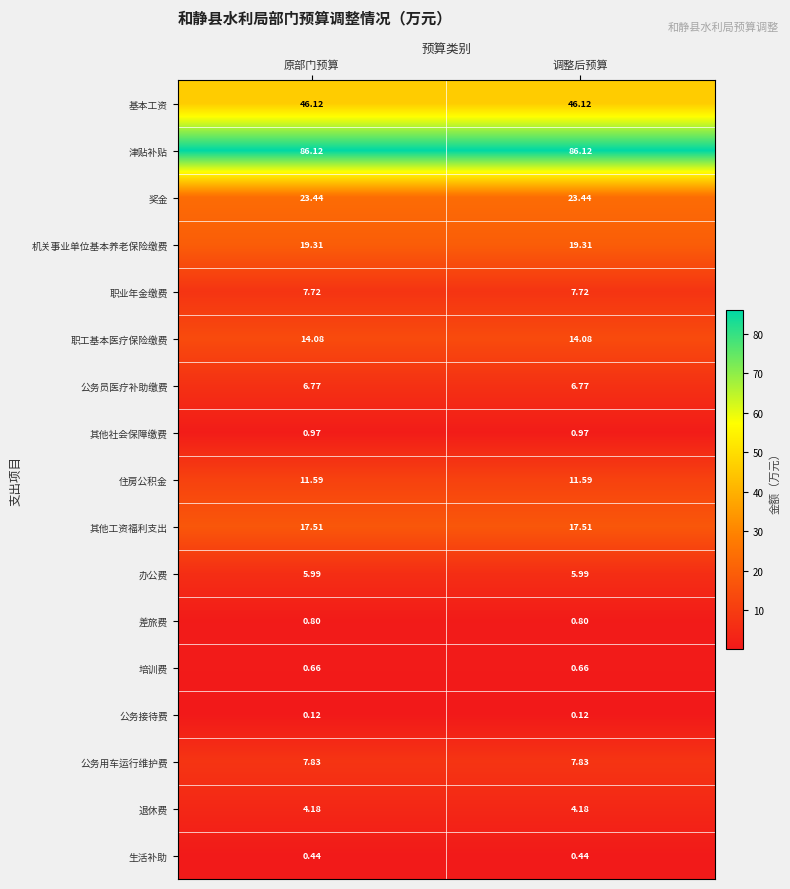

Which series has the largest total across all categories?

津贴补贴